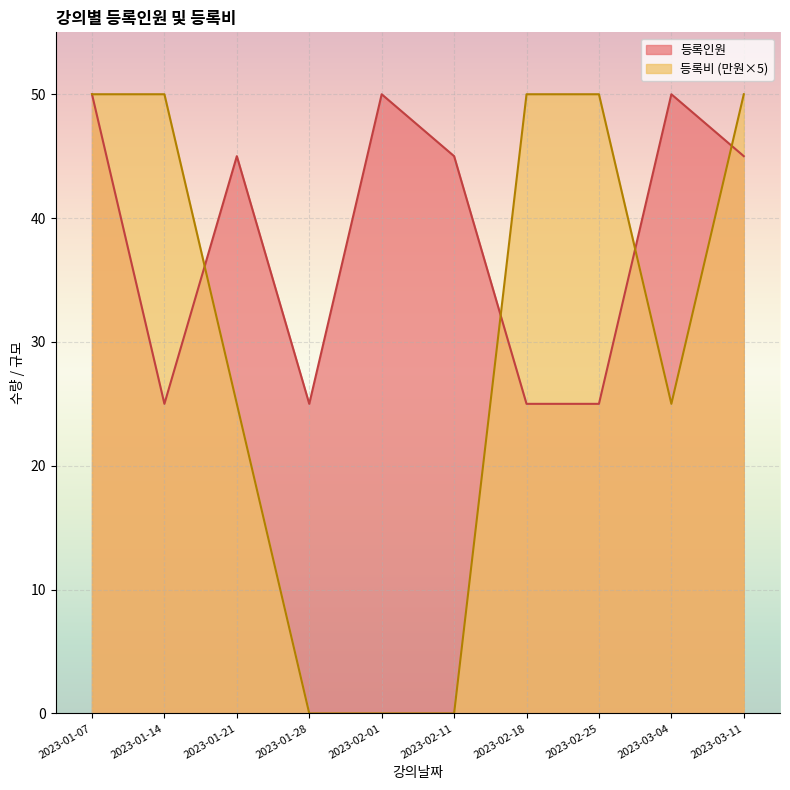

Between 2023-01-28 and 2023-03-11, which series saw the biggest shift?

등록비 (만원×5)